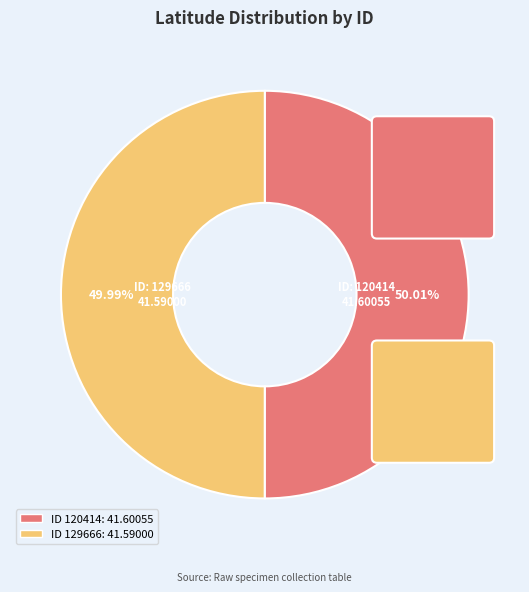

To the nearest percent, what portion does 120414 represent?

50%